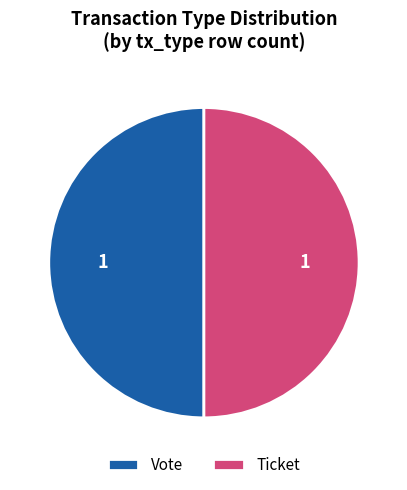

Approximately how many times larger is the value at Ticket compared to Vote?

1.0